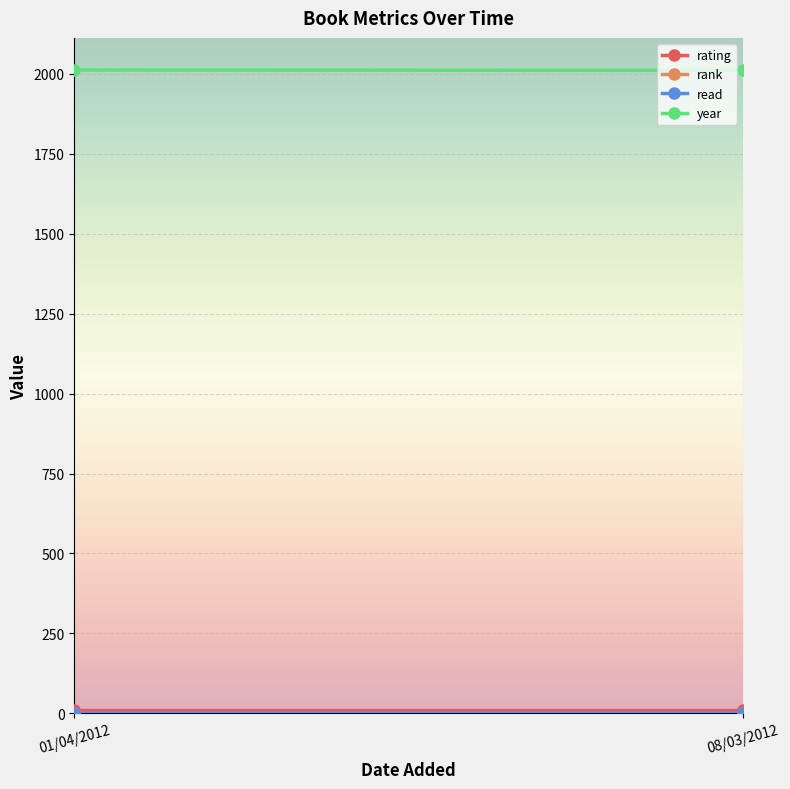

At which category does the chart reach its minimum across all series?

01/04/2012